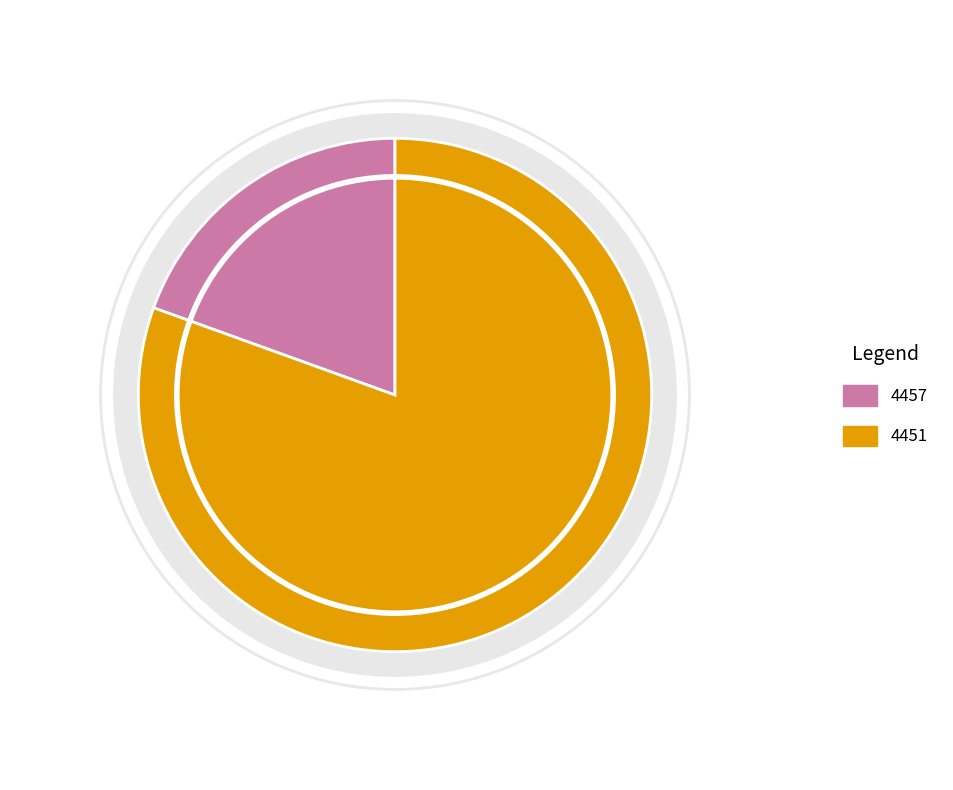

Does 4457 represent more than half of the total?

No